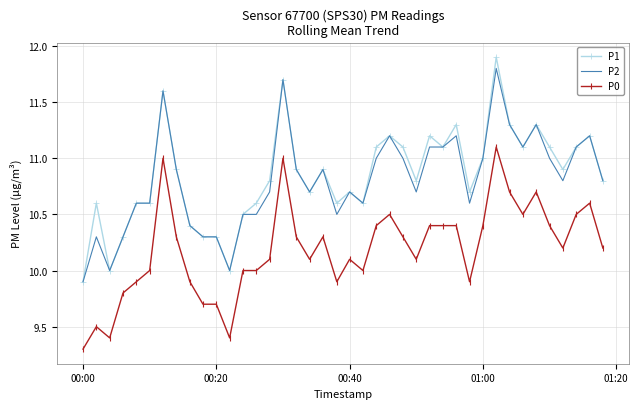

What is the minimum value shown in the chart?

9.3